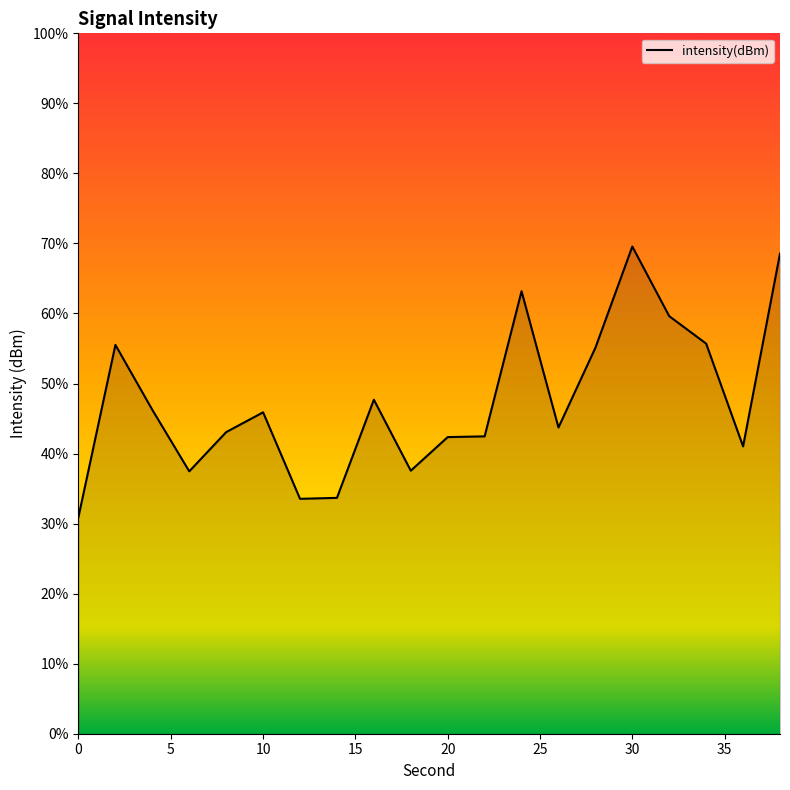

True or false: the data shows -71.9 at 16.

False